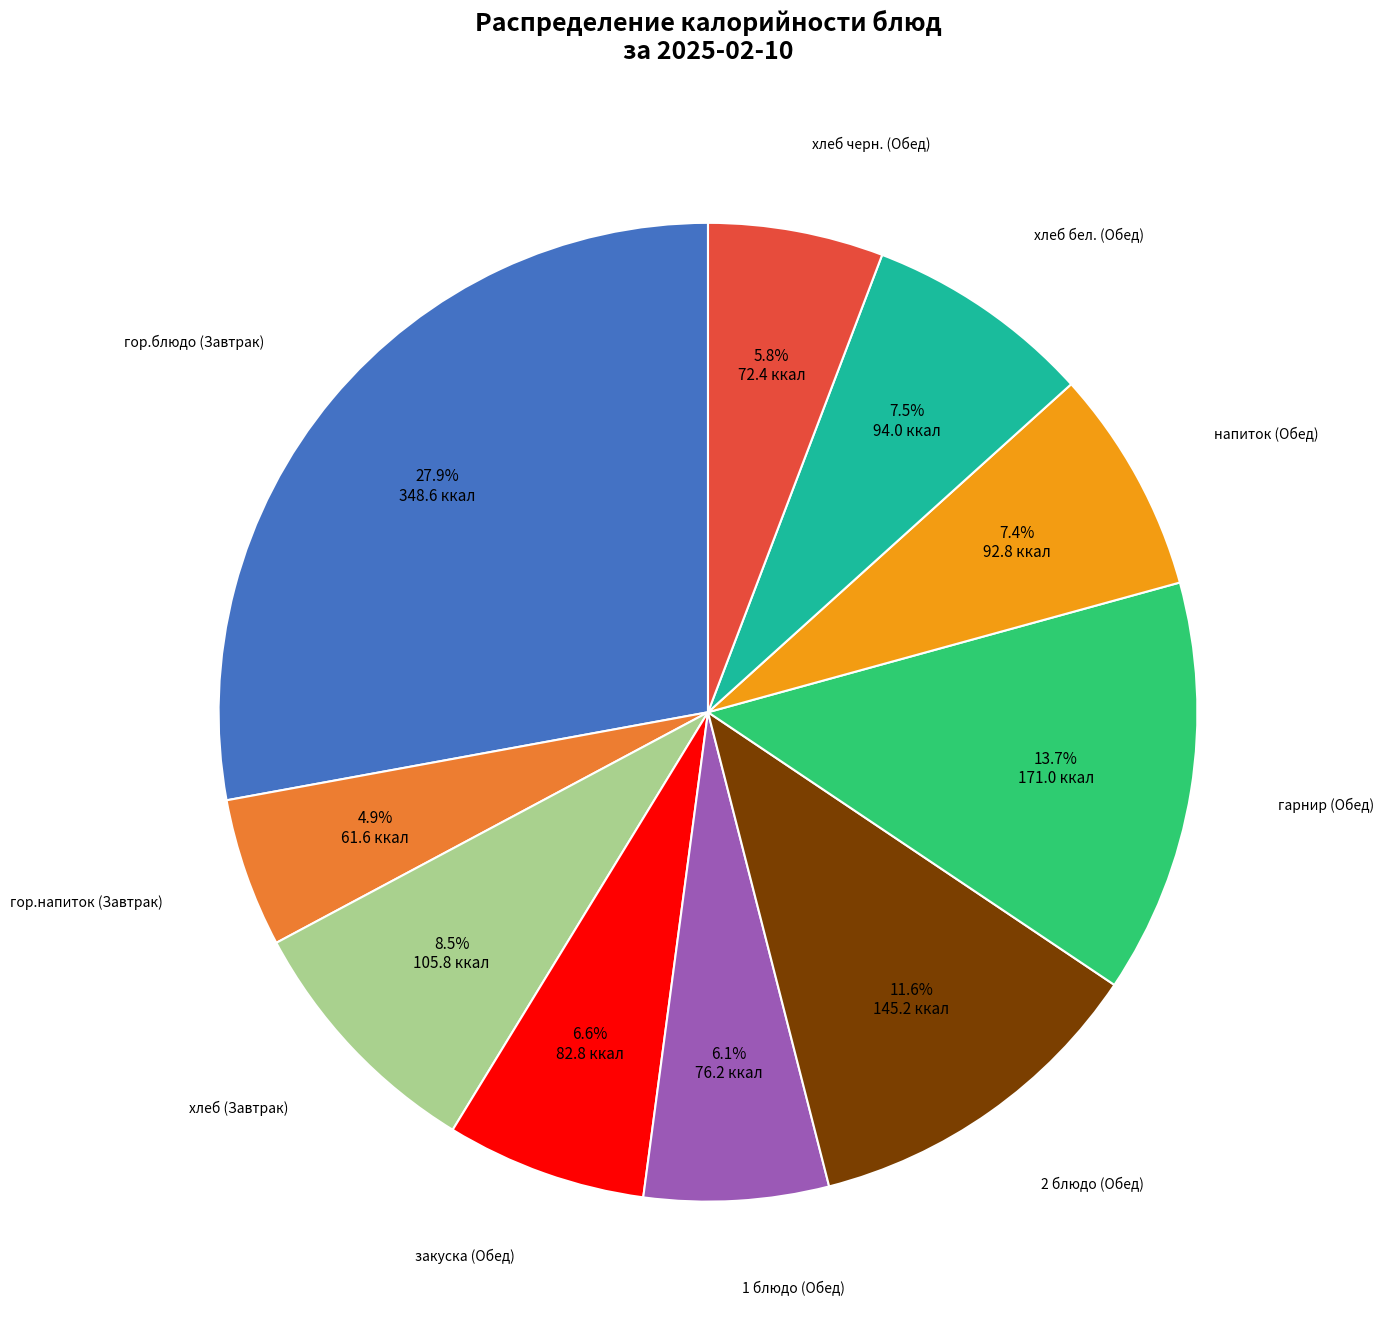

Is there any slice that represents more than half of the pie?

No